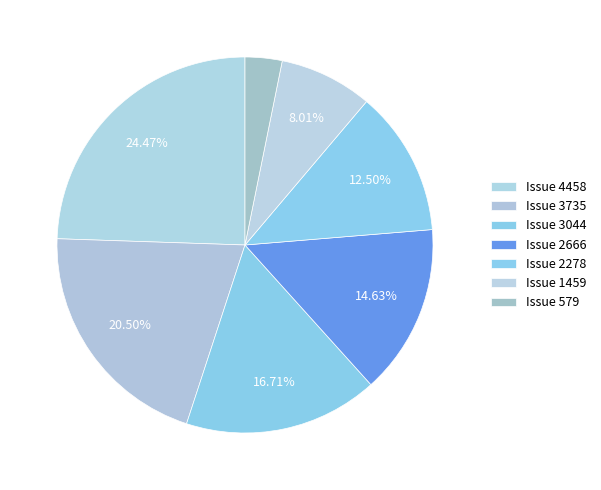

How many segments does this pie chart have?

7